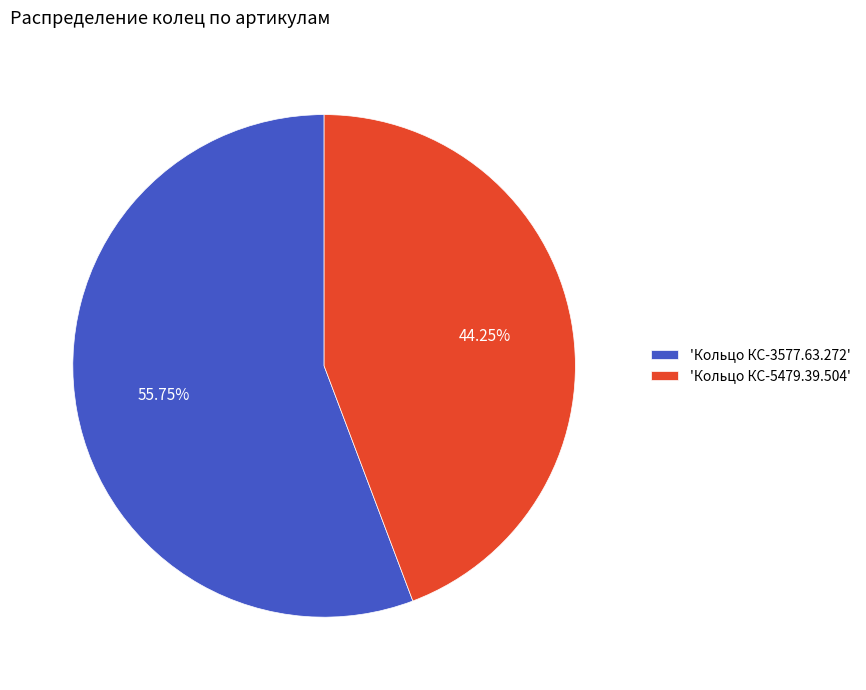

How many segments does this pie chart have?

2